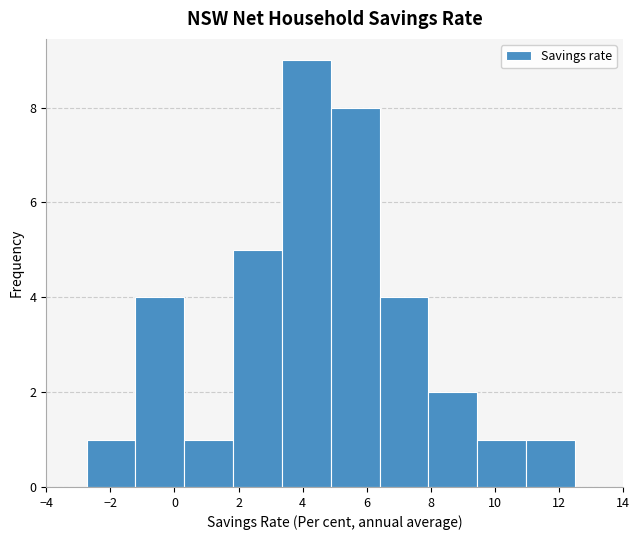

Reading left to right, list every bar in this chart as the range it spans on the x-axis followed by its height. Neither the bar edges nor the heights are printed on the chart, so give them approximately, as read against the axes.

-2.8 to -1.2: 1
-1.2 to 0.4: 4
0.4 to 1.8: 1
1.8 to 3.4: 5
3.4 to 4.8: 9
4.8 to 6.4: 8
6.4 to 8.0: 4
8.0 to 9.4: 2
9.4 to 11.0: 1
11.0 to 12.6: 1